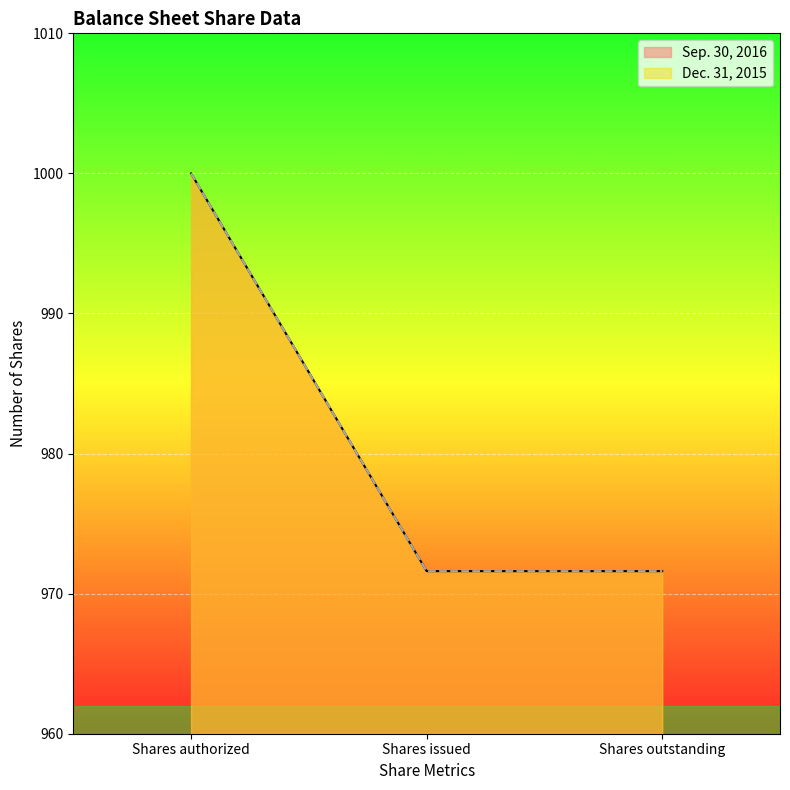

Reading left to right, what are all the values shown in this chart?

Sep. 30, 2016: 1000.0	971.6	971.6
Dec. 31, 2015: 1000.0	971.6	971.6